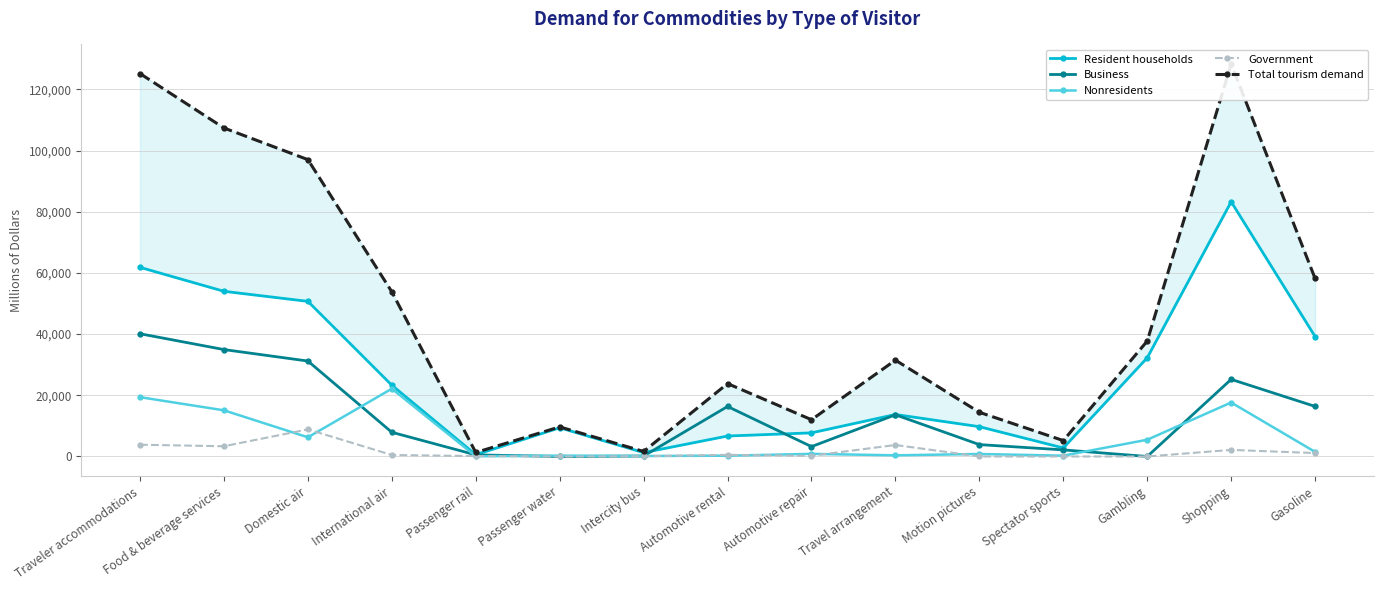

At Traveler accommodations, list the series in order from smallest to largest.

Government, Nonresidents, Business, Resident households, Total tourism demand